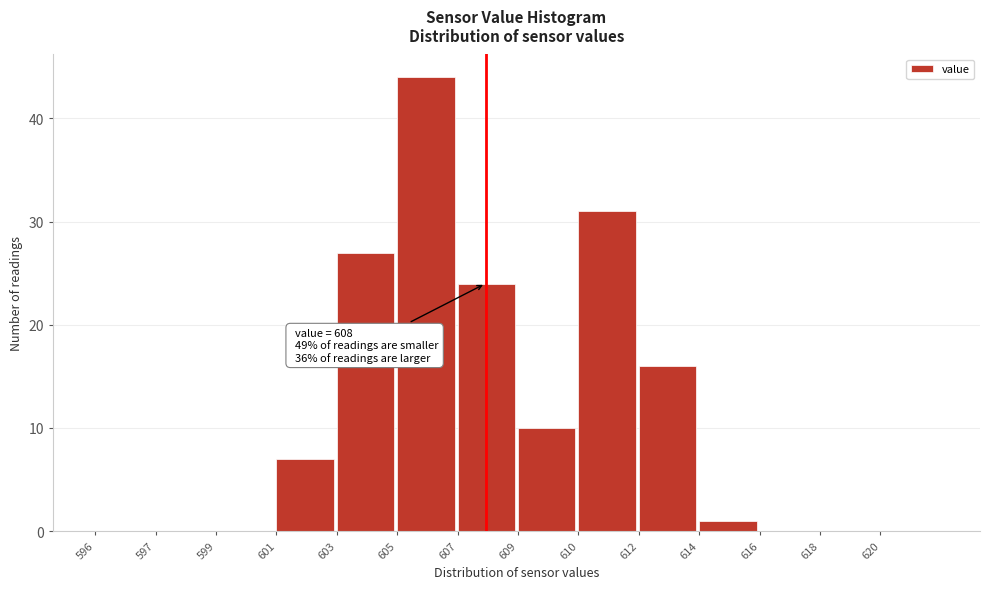

Reading right to left, transcribe all the data shown in this chart.

620=0	618=0	616=0	614=1	612=16	610=31	609=10	607=24	605=44	603=27	601=7	599=0	597=0	596=0